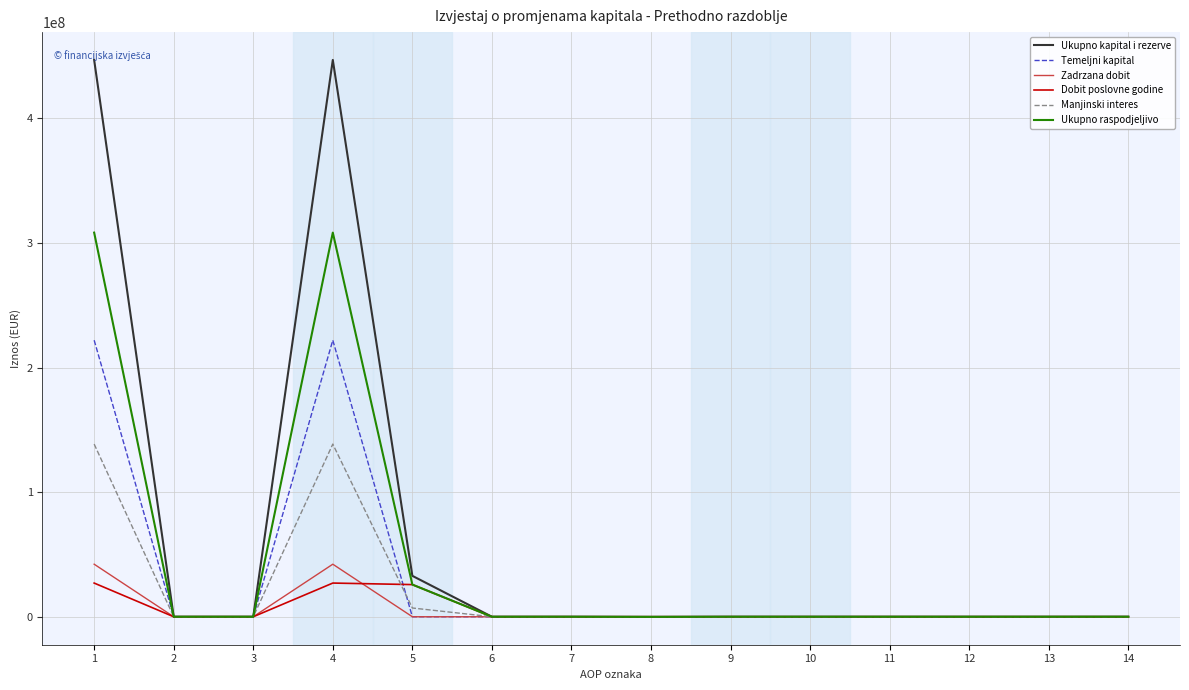

Which series has the widest spread of values?

Ukupno kapital i rezerve